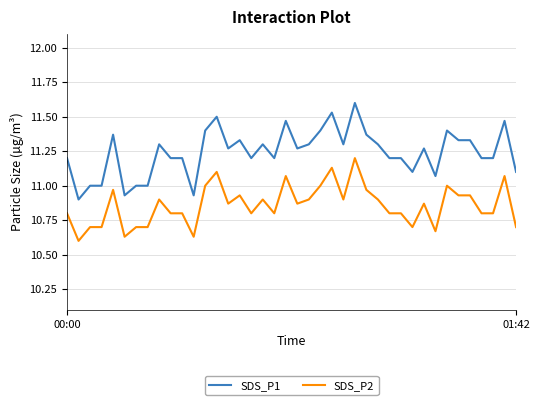

Which series has the largest range (max minus min)?

SDS_P1